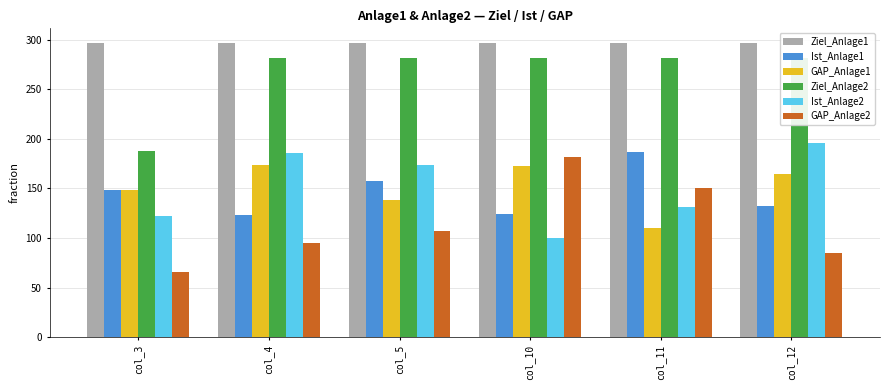

List the series in order of their peak value, lowest first.

GAP_Anlage1, GAP_Anlage2, Ist_Anlage1, Ist_Anlage2, Ziel_Anlage2, Ziel_Anlage1